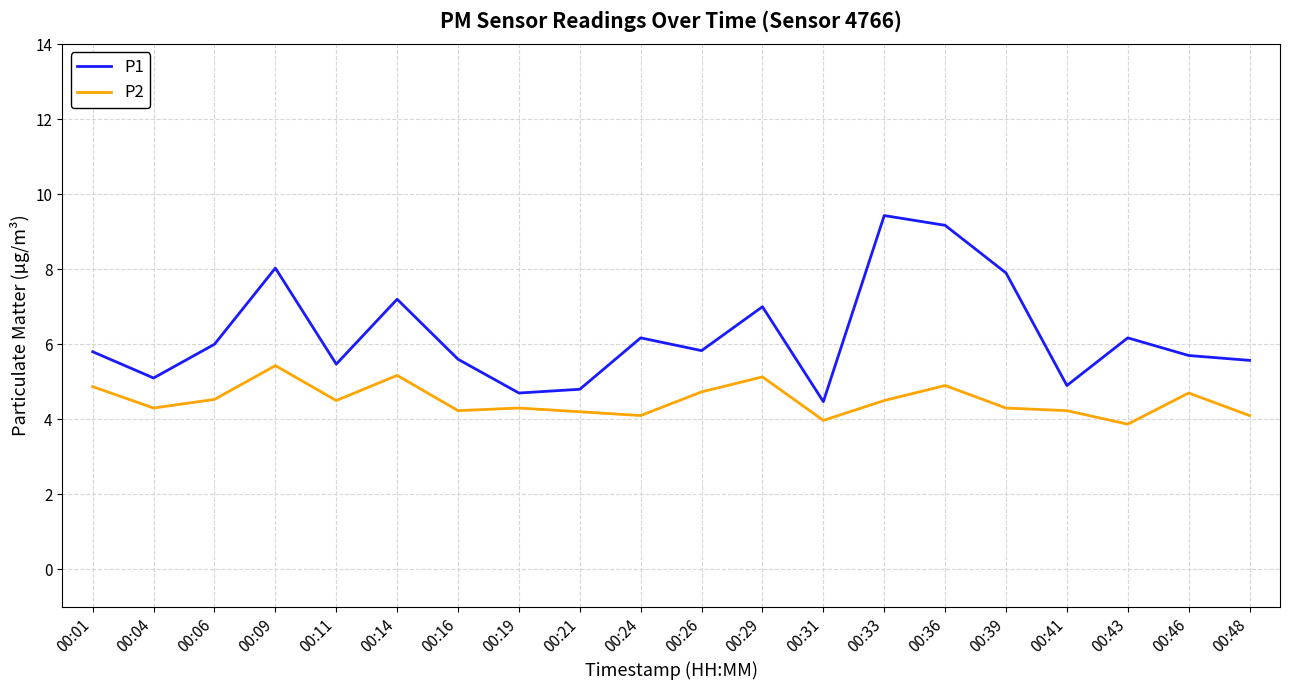

The value of P1 at 00:01 is 5.8. True or false?

True